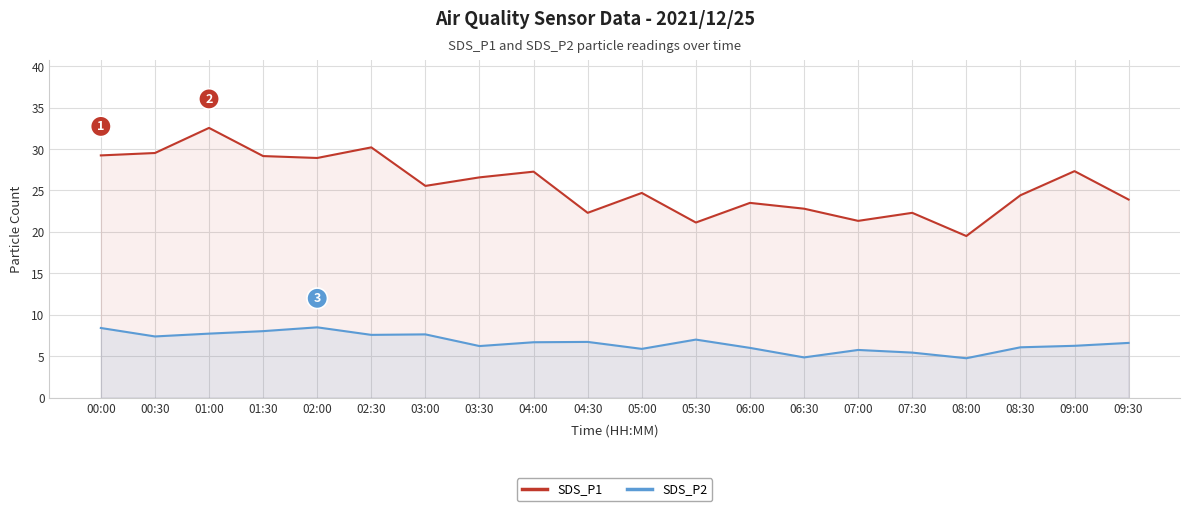

Reading left to right, what are all the values shown in this chart?

SDS_P1: 00:00=29.2	00:30=29.5	01:00=32.5	01:30=29.1	02:00=28.9	02:30=30.2	03:00=25.6	03:30=26.6	04:00=27.3	04:30=22.3	05:00=24.7	05:30=21.1	06:00=23.5	06:30=22.8	07:00=21.3	07:30=22.3	08:00=19.5	08:30=24.4	09:00=27.3	09:30=23.9
SDS_P2: 00:00=8.4	00:30=7.4	01:00=7.7	01:30=8.0	02:00=8.5	02:30=7.6	03:00=7.6	03:30=6.2	04:00=6.7	04:30=6.7	05:00=5.9	05:30=7.0	06:00=6.0	06:30=4.8	07:00=5.8	07:30=5.4	08:00=4.8	08:30=6.1	09:00=6.2	09:30=6.6